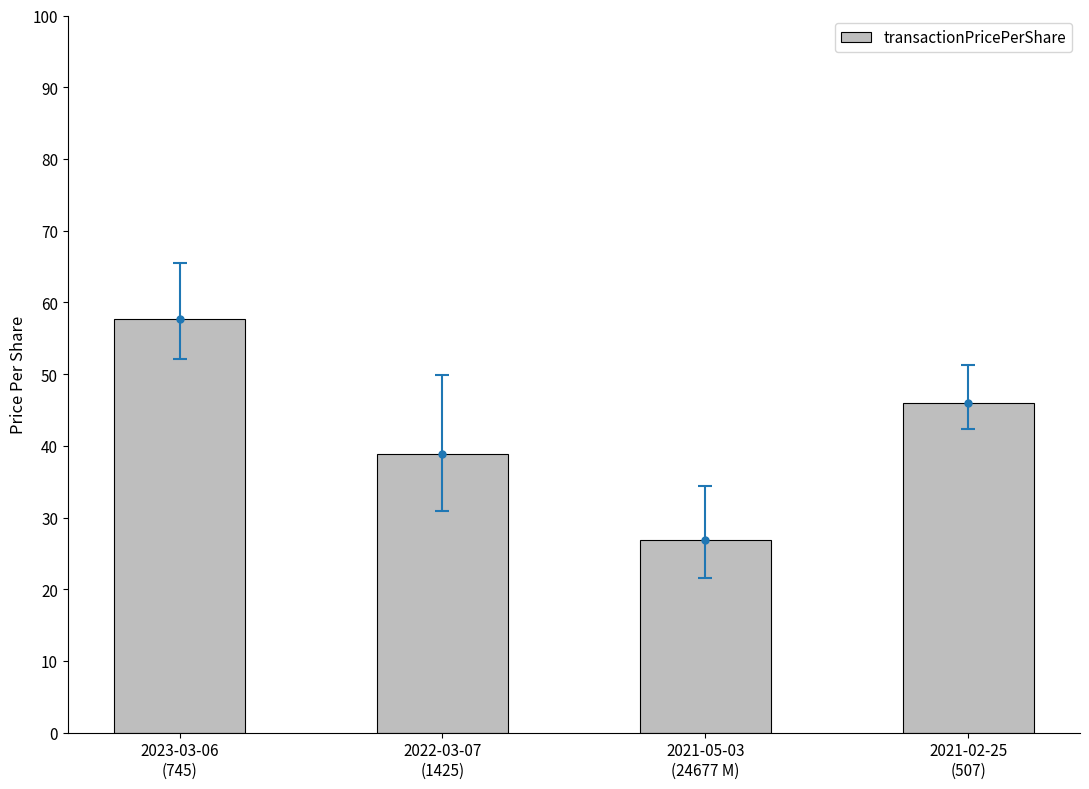

Reading left to right, extract all data points from this chart.

57.7	38.9	26.9	46.0